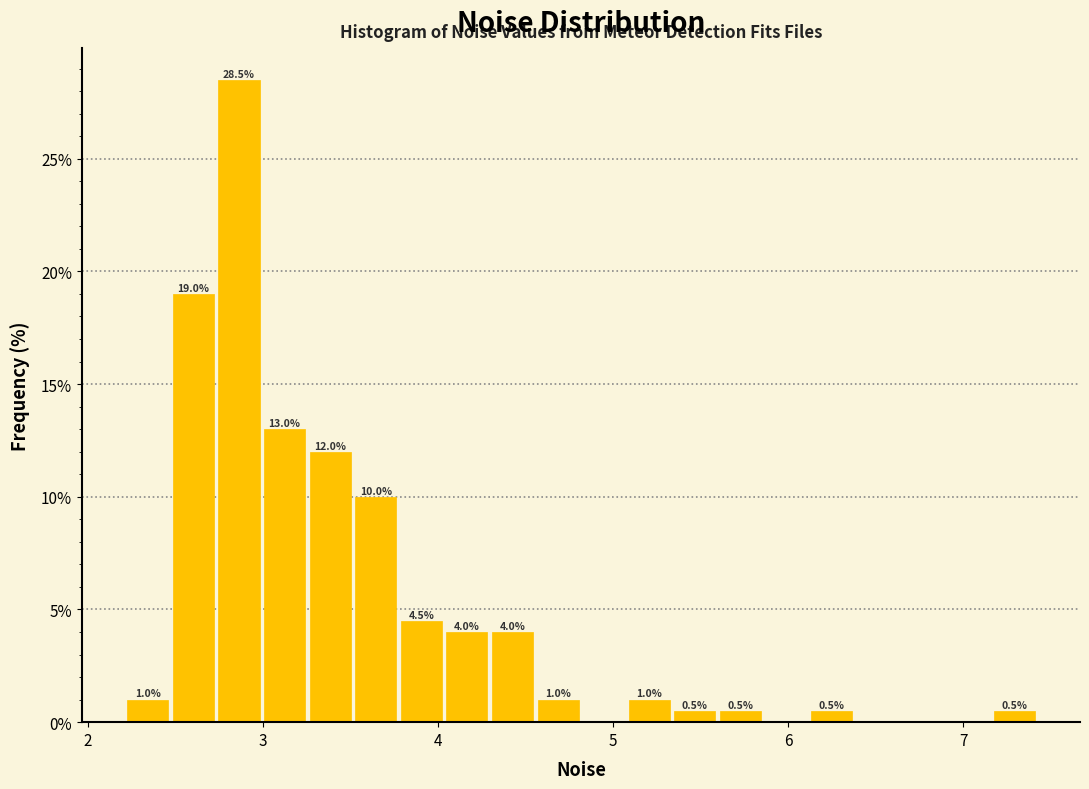

Around what value on the x-axis is the tallest bar? Give the approximate position of its centre, as read against the axis.

2.9